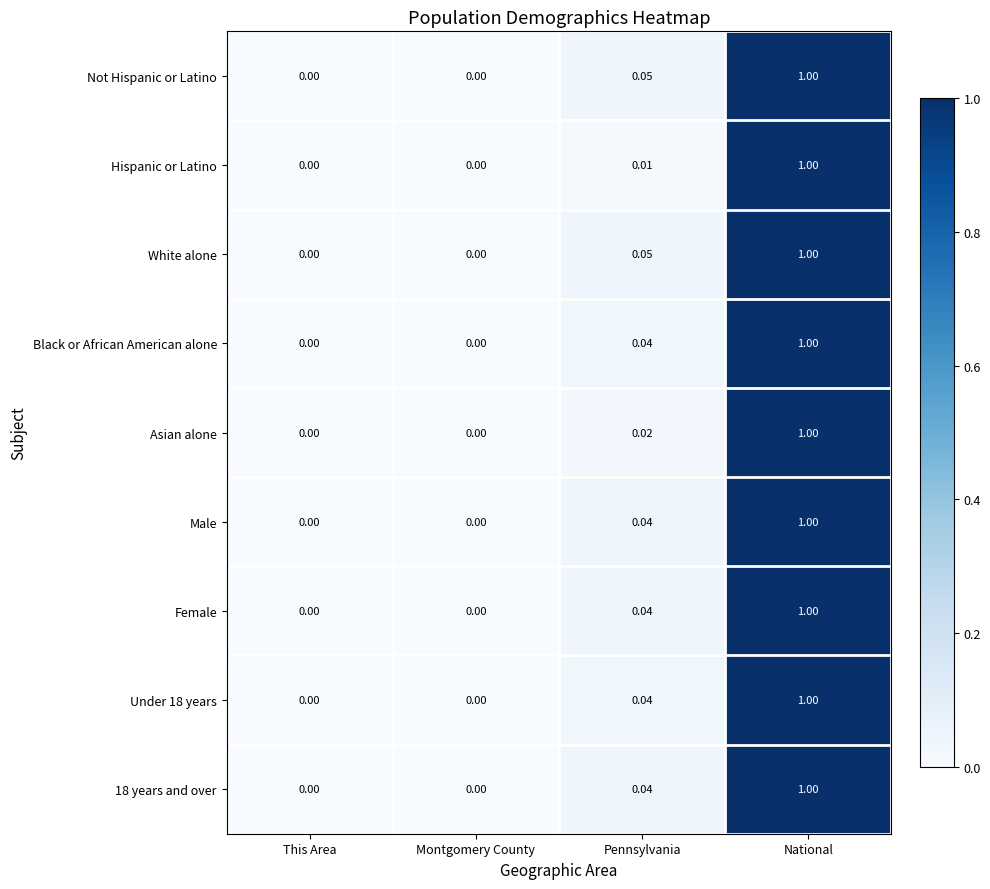

Which label corresponds to the largest value in the chart?

National